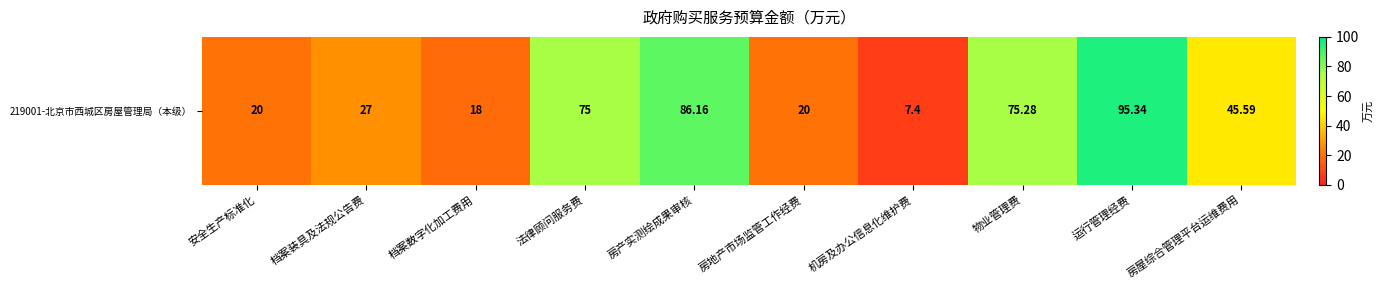

What is the smallest value displayed?

7.4